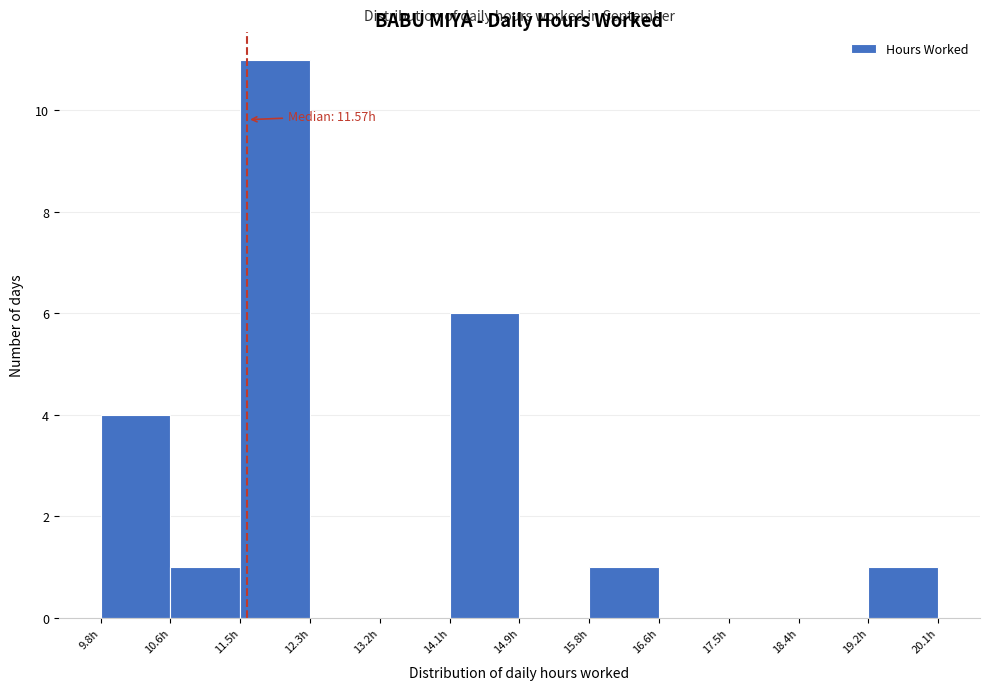

Over which range of the x-axis is the bar tallest?

11.5 to 12.3